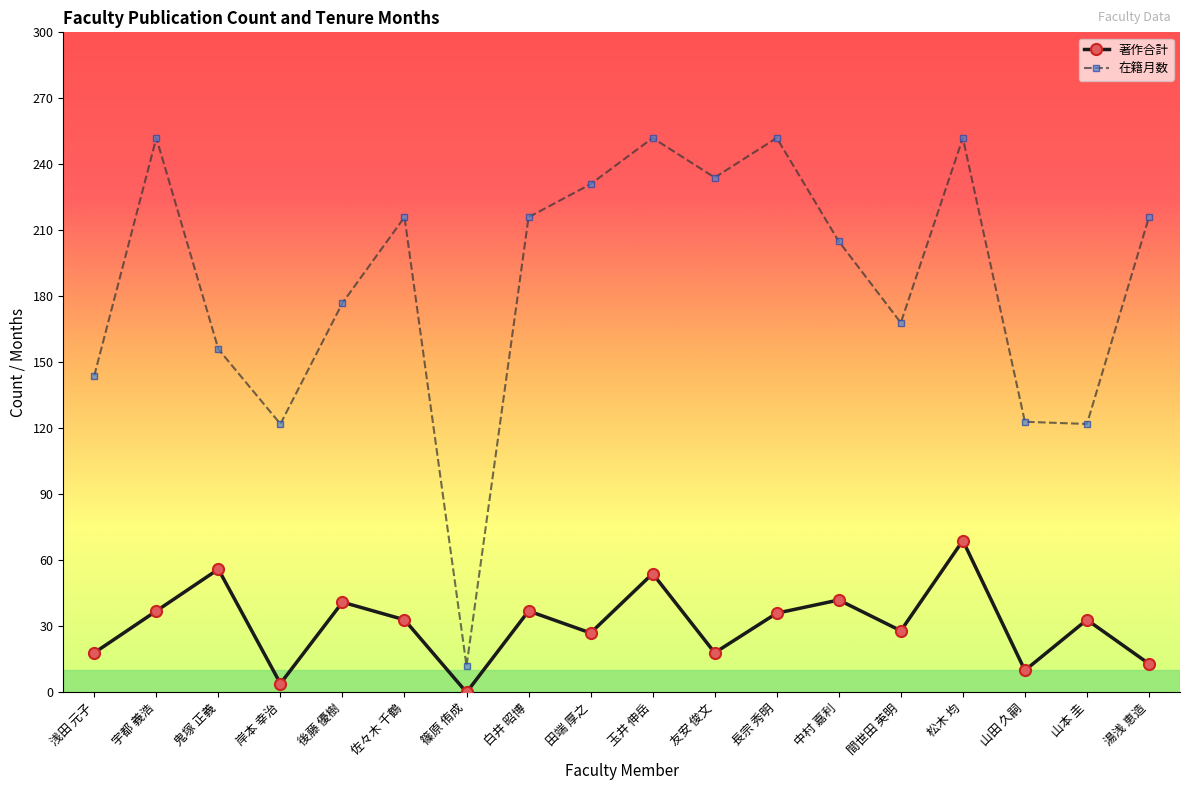

What is the lowest value of the 在籍月数 series?

12